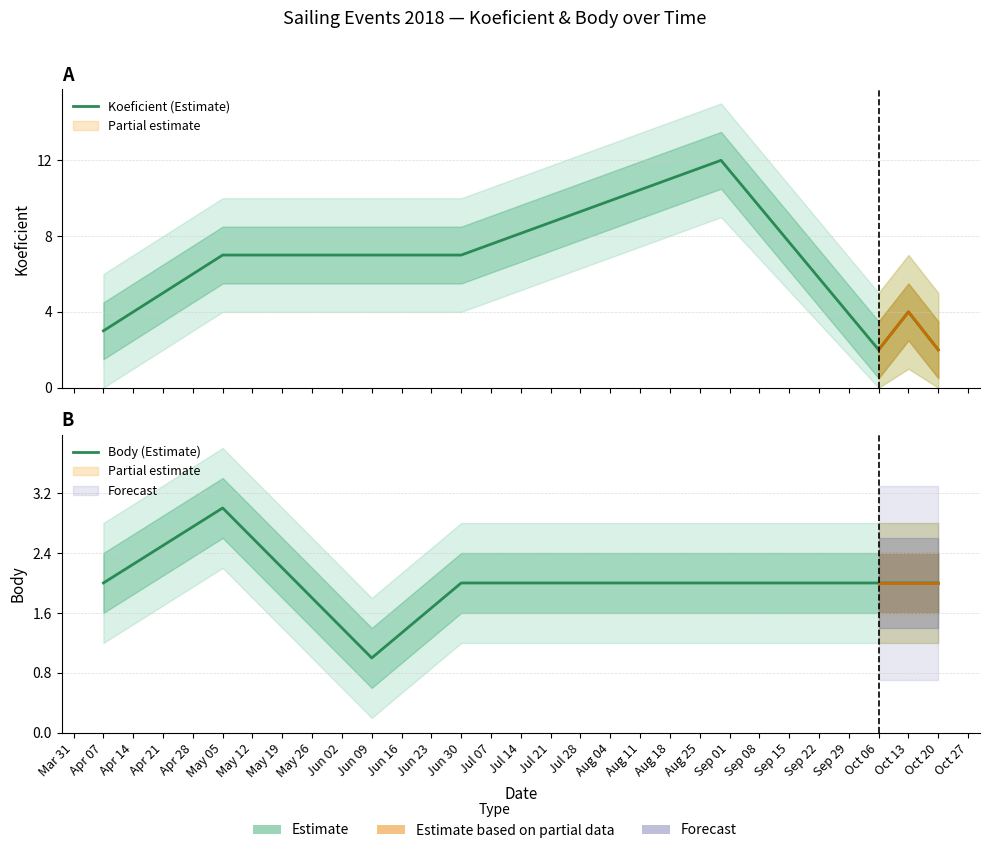

What is the highest value of the Koeficient (Estimate) series?

12